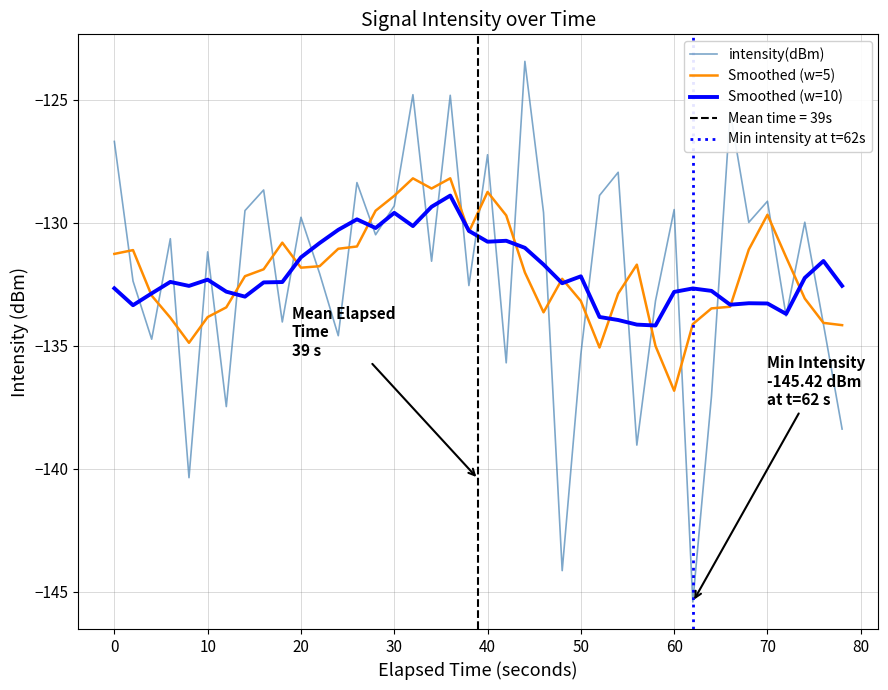

True or false: there are more than 1 points higher than both neighbors.

True